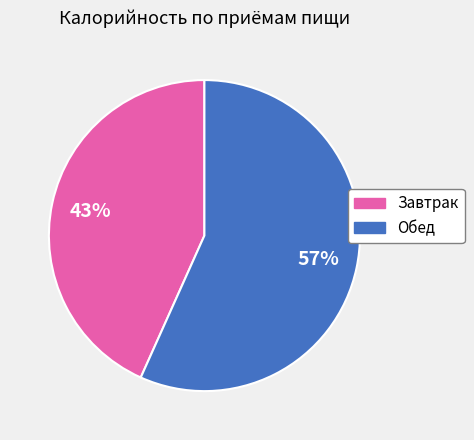

Count the number of slices in the pie.

2